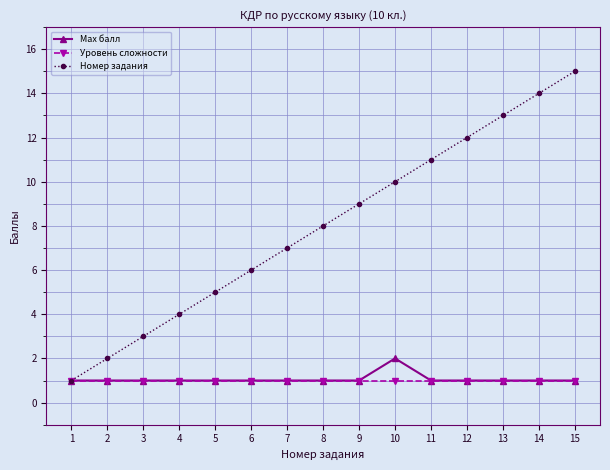

How many lines are shown in the chart?

3